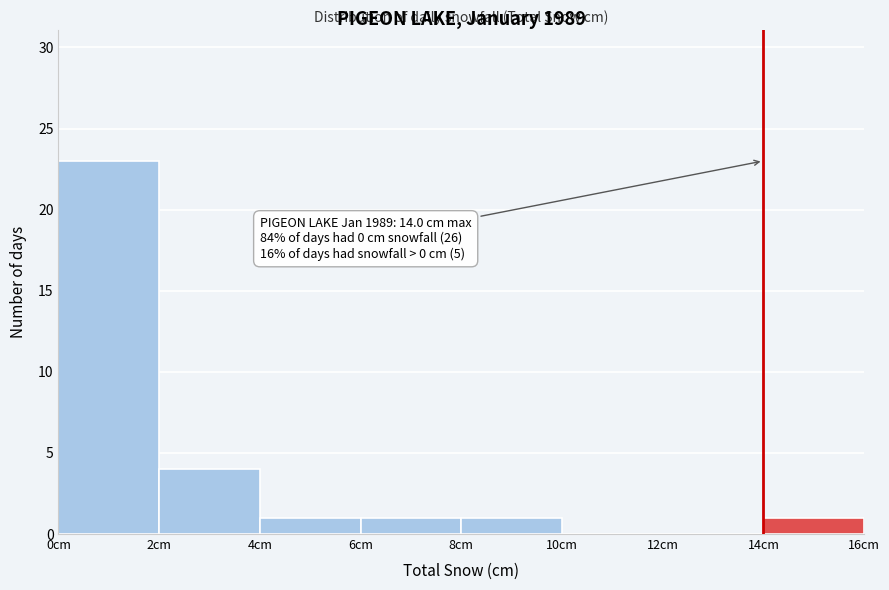

Which range on the x-axis has the tallest bar?

0 to 2